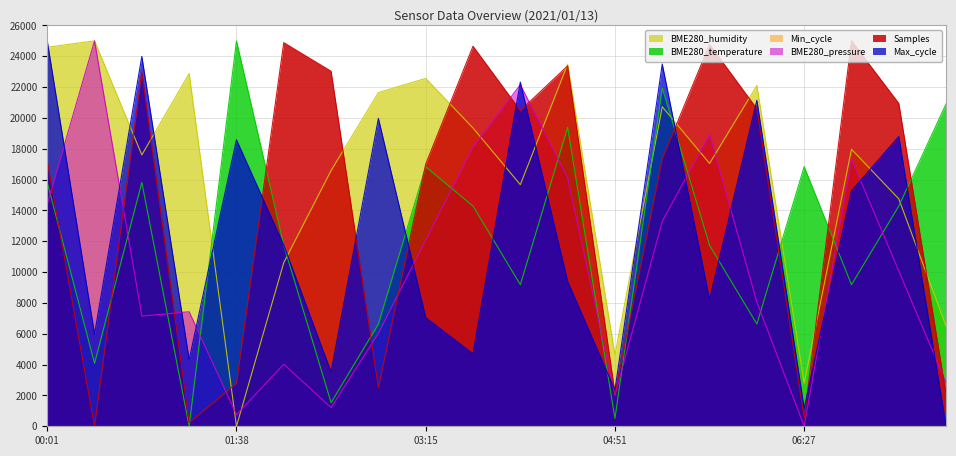

Reading left to right, list all the values displayed in this chart.

Samples: 17200.8	0.0	22995.1	235.4	2774.8	24884.0	23028.8	2504.6	16999.1	24652.1	20477.7	23376.6	2156.8	17346.9	24768.1	20593.7	533.4	25000.0	20941.6	2040.8
Max_cycle: 25000.0	5979.8	23989.7	4323.3	18585.5	11748.1	3524.4	19971.8	7048.9	4699.2	22321.4	9398.5	2349.6	23496.2	8223.7	21146.6	1174.8	15272.6	18797.0	0.0
BME280_pressure: 14413.5	25000.0	7150.3	7428.3	757.3	4028.4	1208.5	6042.5	12085.1	18127.6	22156.0	16113.4	2014.2	13293.6	18933.3	8056.7	0.0	17321.9	10070.9	2819.9
BME280_humidity: 24586.4	25000.0	17601.1	22886.0	0.0	10615.8	16590.1	21645.2	22564.3	19347.4	15671.0	23483.5	4641.5	20726.1	17049.6	22104.8	2803.3	17968.8	14751.8	6479.8
BME280_temperature: 15816.3	4081.6	15816.3	0.0	25000.0	11734.7	1530.6	6632.7	16836.7	14285.7	9183.7	19387.8	510.2	21938.8	11734.7	6632.7	16836.7	9183.7	14285.7	20918.4